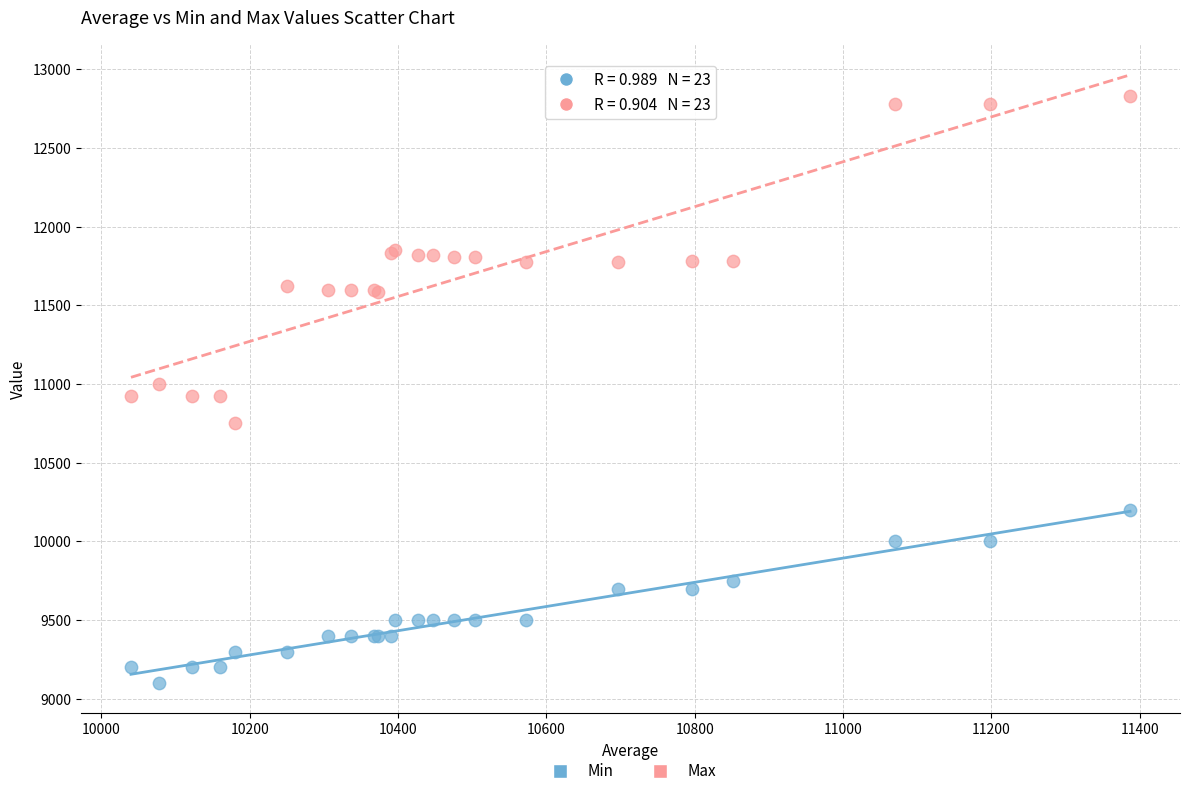

Which series reaches the minimum Y coordinate?

Min